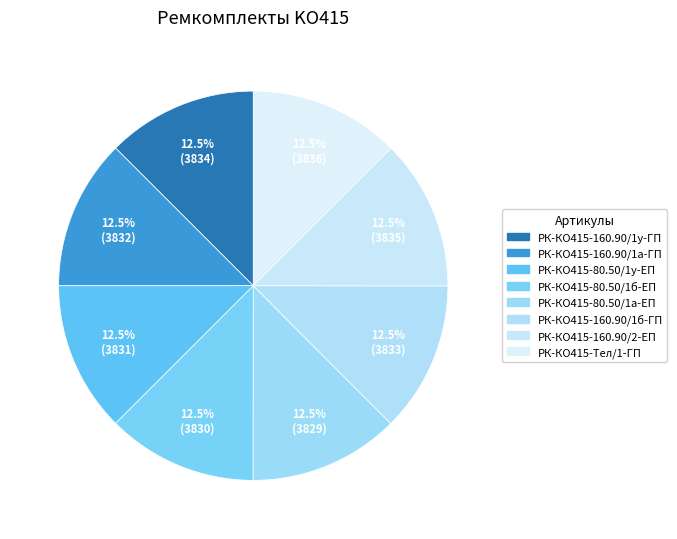

To the nearest percent, what is the average slice percentage?

12%